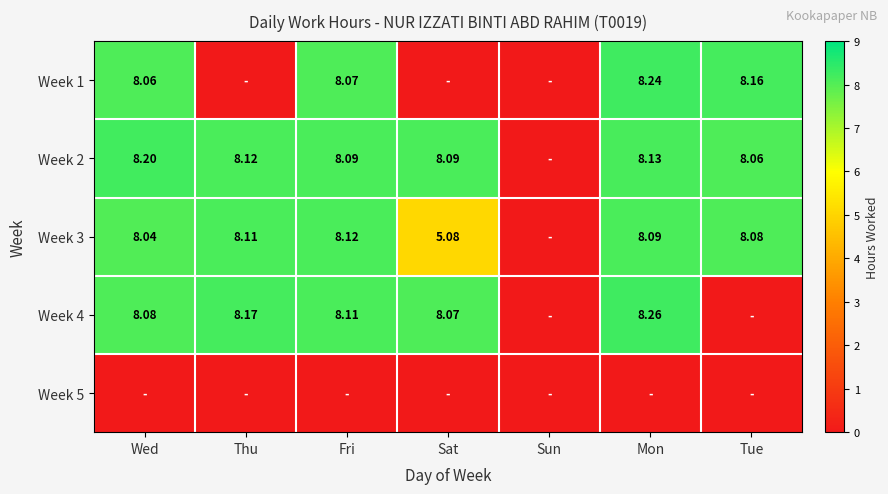

True or false: Week 4 has a value of 8.3 at Mon.

True